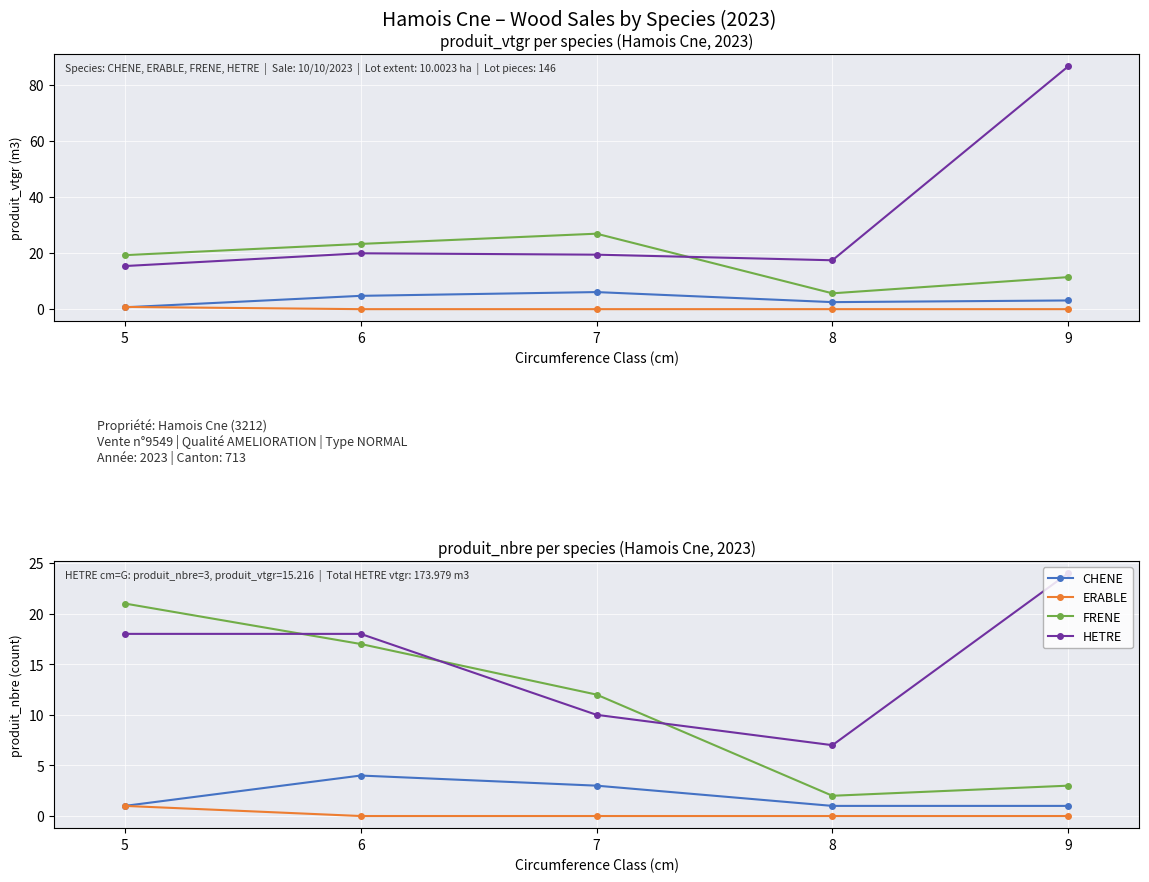

True or false: FRENE and CHENE cross at least once.

False